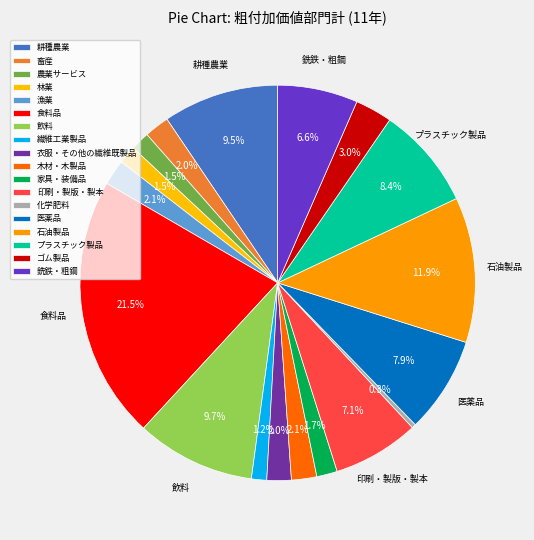

Does 木材・木製品 represent more than half of the total?

No